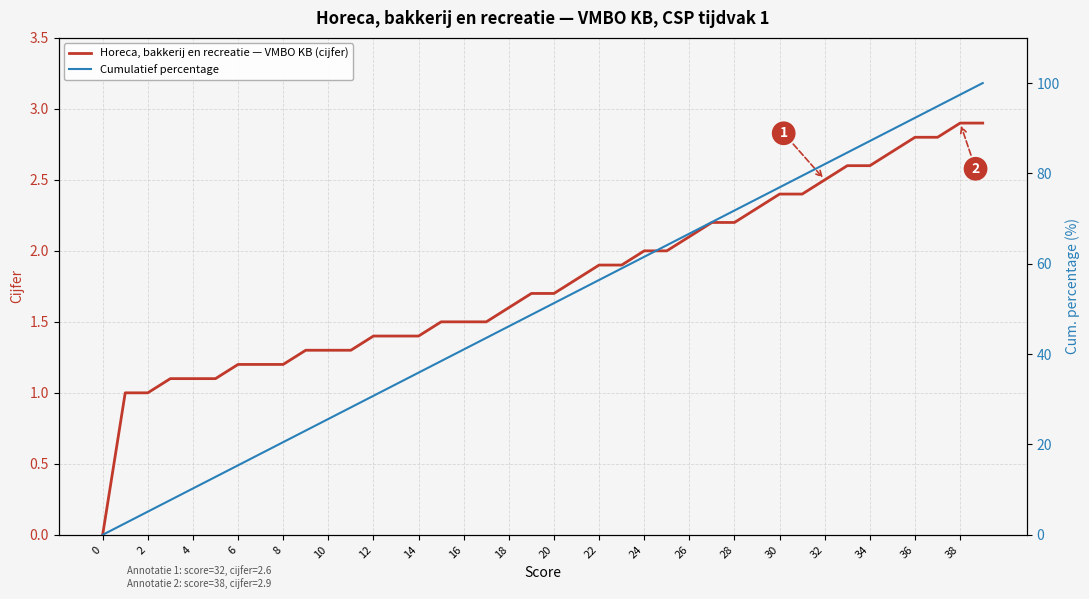

The value of Horeca, bakkerij en recreatie — VMBO KB (cijfer) at 24 is 2.0. True or false?

True